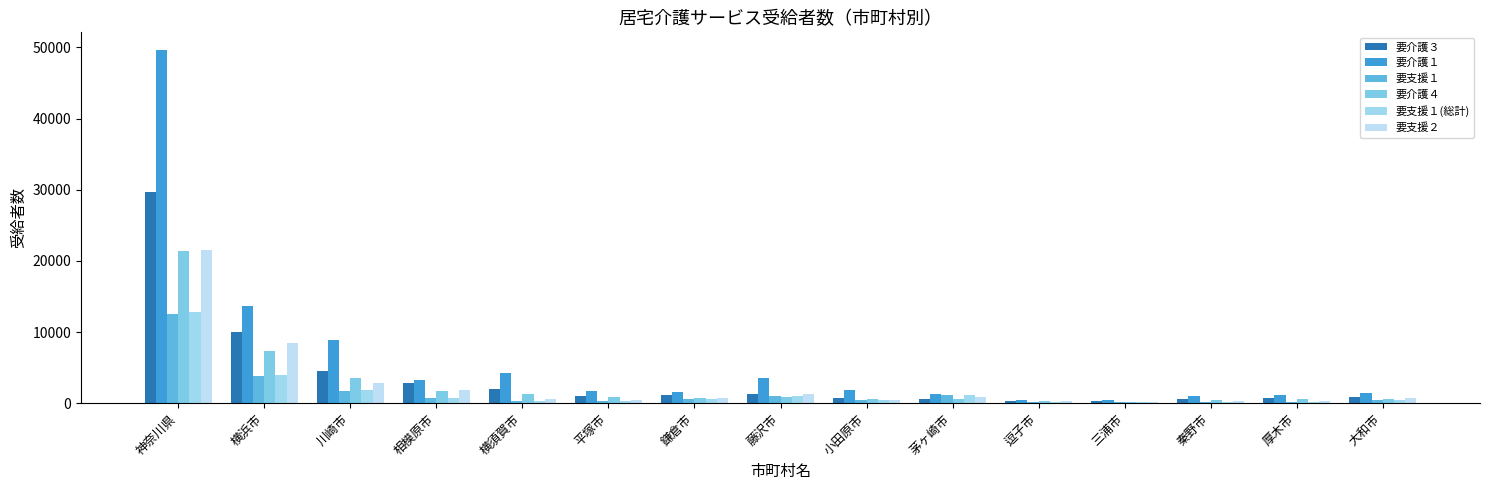

What is the total value across all series at 横須賀市?

8746